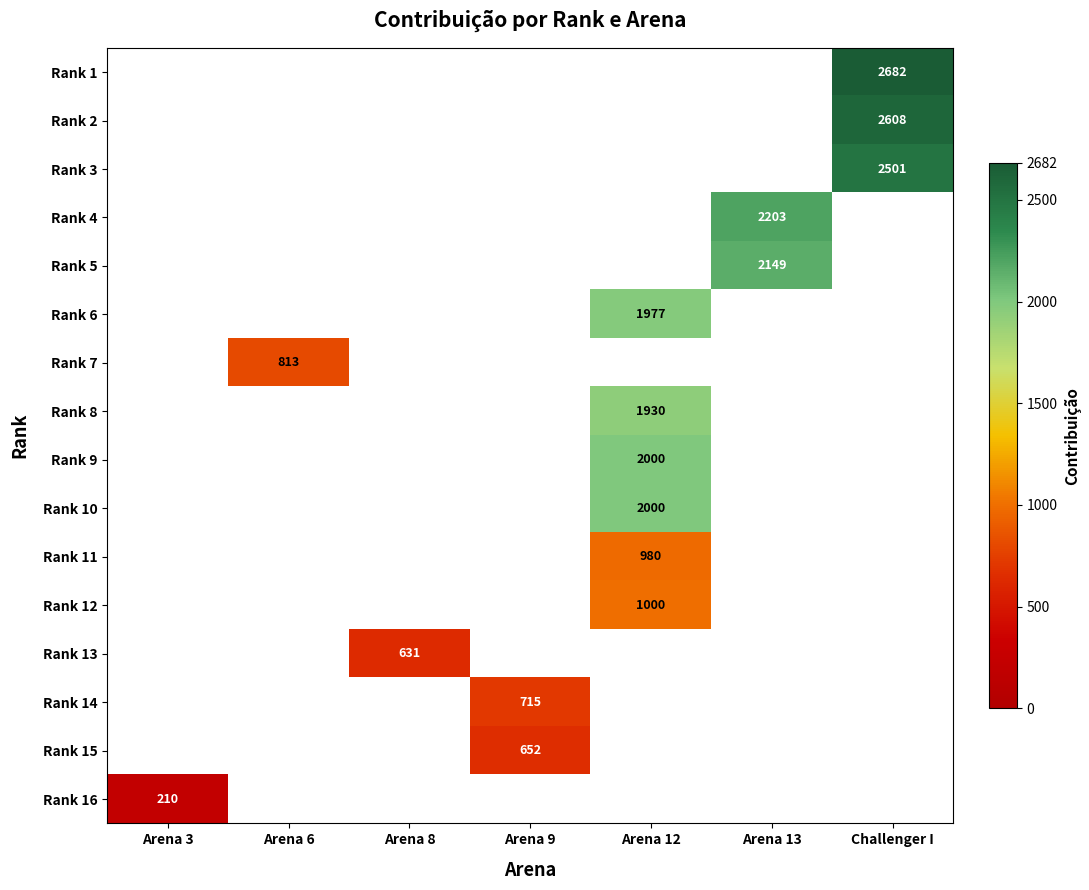

Is it true that Rank 7 equals 813 at Arena 6?

True